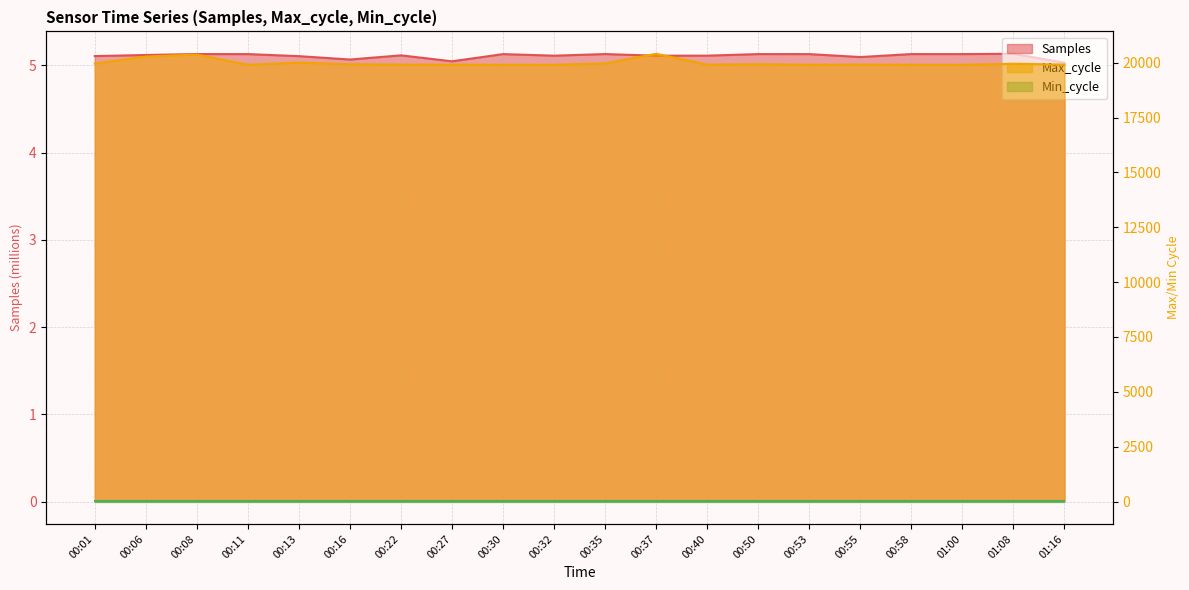

The Max_cycle_line series shows 19927 at 00:50. True or false?

True